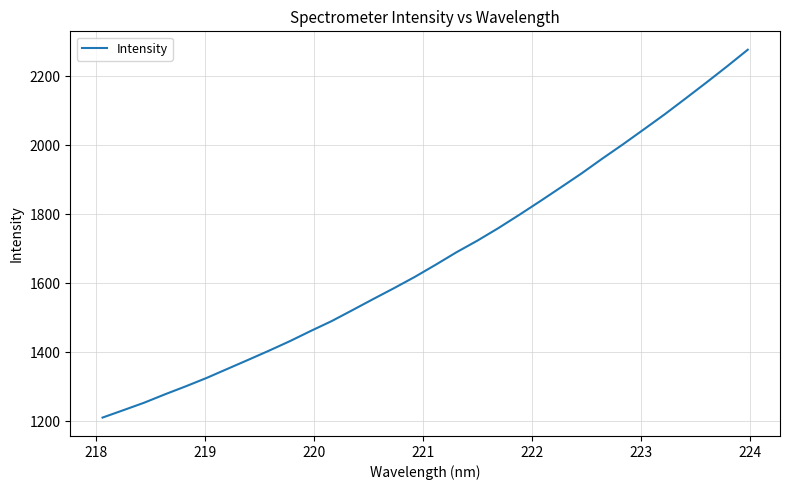

What is the difference between the maximum and minimum values?

1066.4